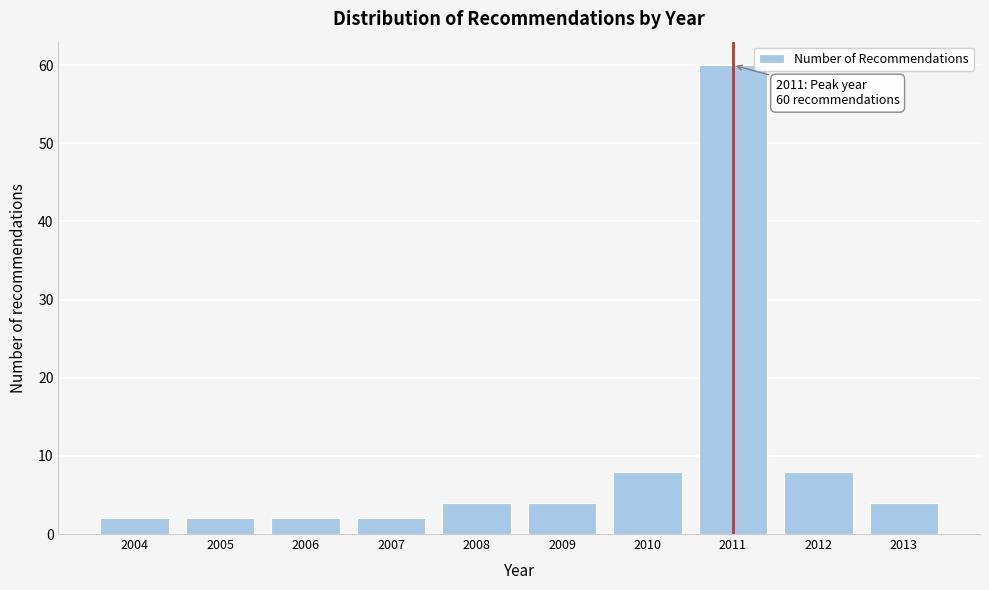

Reading right to left, transcribe all the data shown in this chart.

4	8	60	8	4	4	2	2	2	2